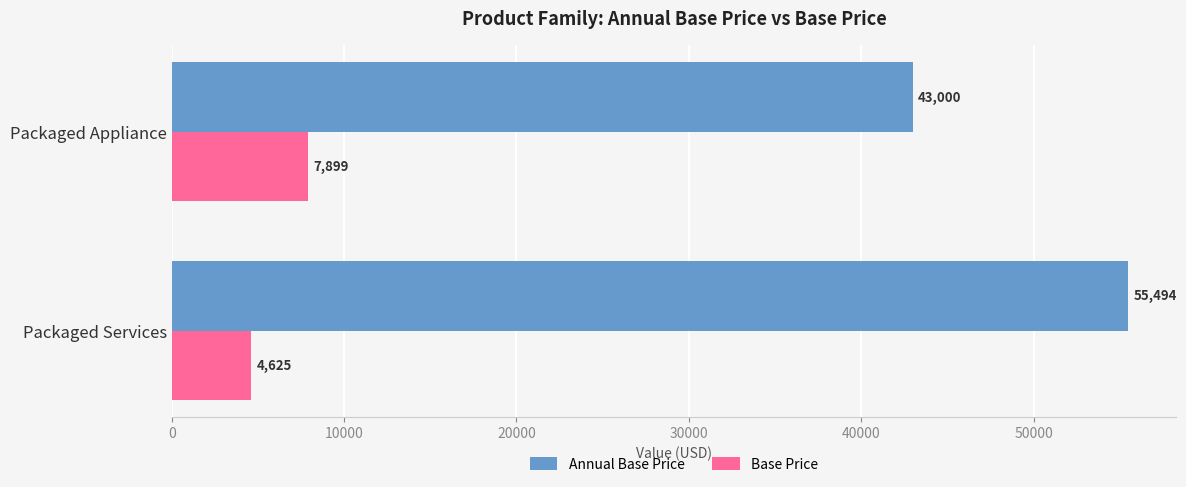

Which series has the widest spread of values?

Annual Base Price